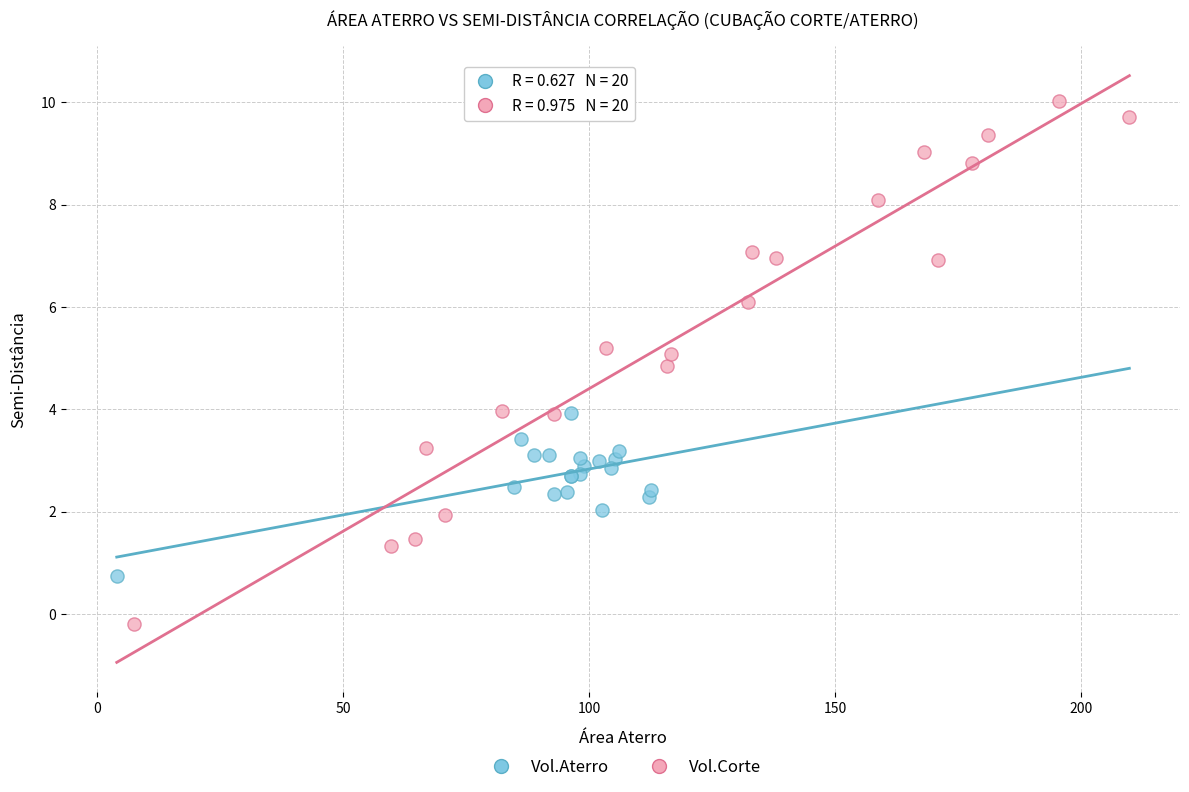

Which series reaches the maximum Y coordinate?

Vol.Corte